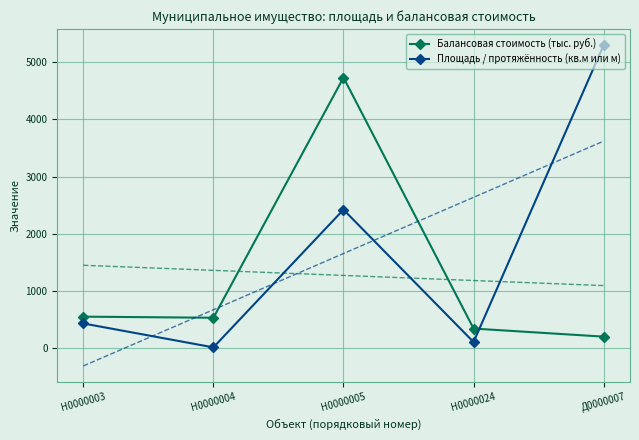

Which category has the highest value in the Площадь / протяжённость (кв.м или м) series?

Д0000007